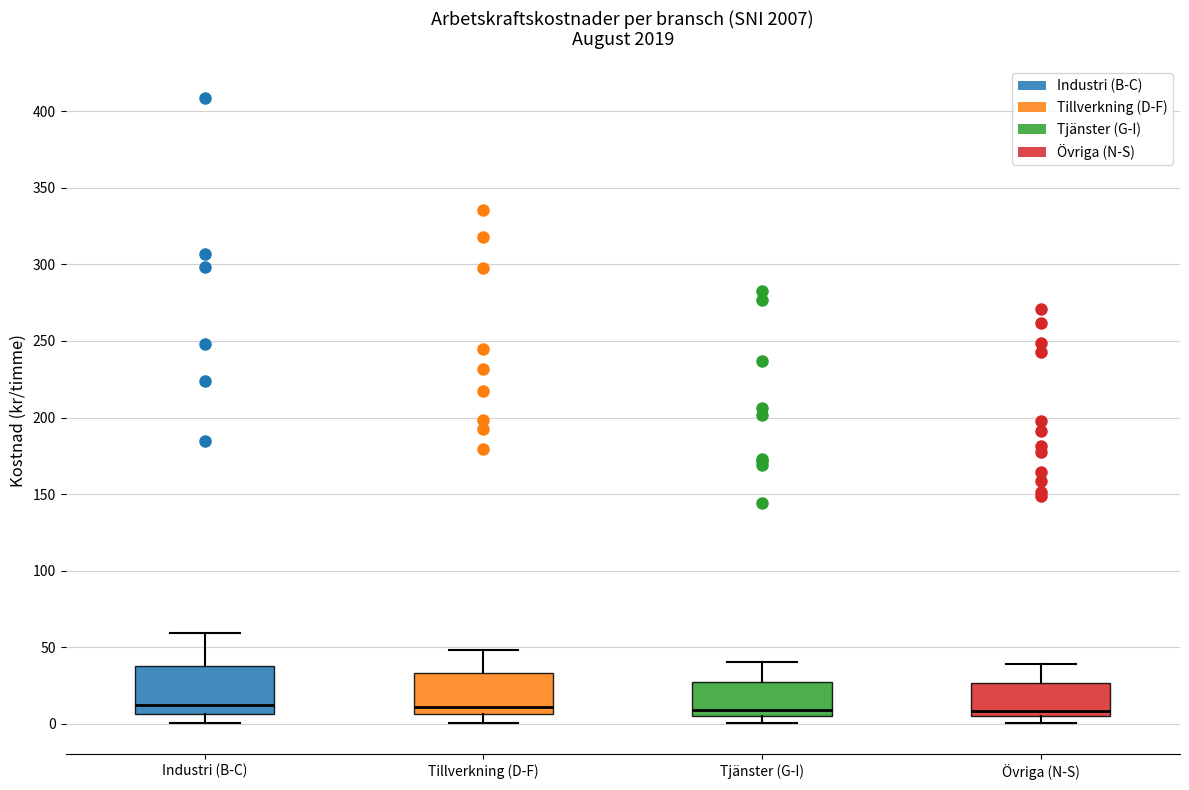

Reading left to right, read every box against the y-axis: the position of its median line, the range the box covers, and the ends of its whiskers. The values are not printed on the chart, so give them approximately, as read against the axis.

Industri (B-C): median 10, box 5 to 35, whiskers 0 to 60
Tillverkning (D-F): median 10, box 5 to 35, whiskers 0 to 50
Tjänster (G-I): median 10, box 5 to 25, whiskers 0 to 40
Övriga (N-S): median 10, box 5 to 25, whiskers 0 to 40